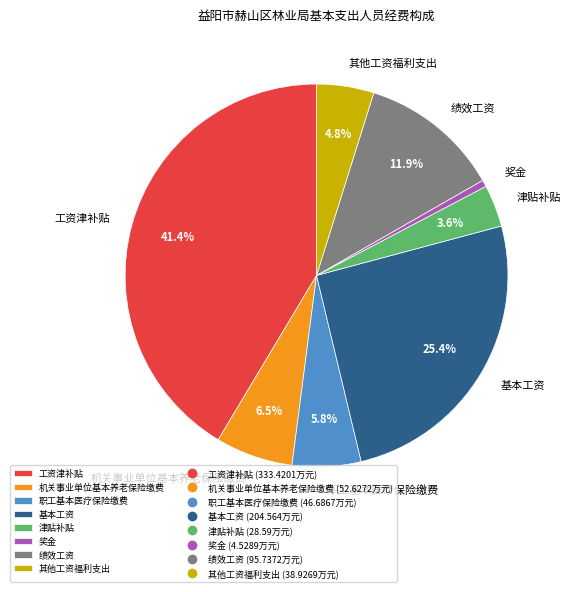

Which slice is the smallest?

奖金